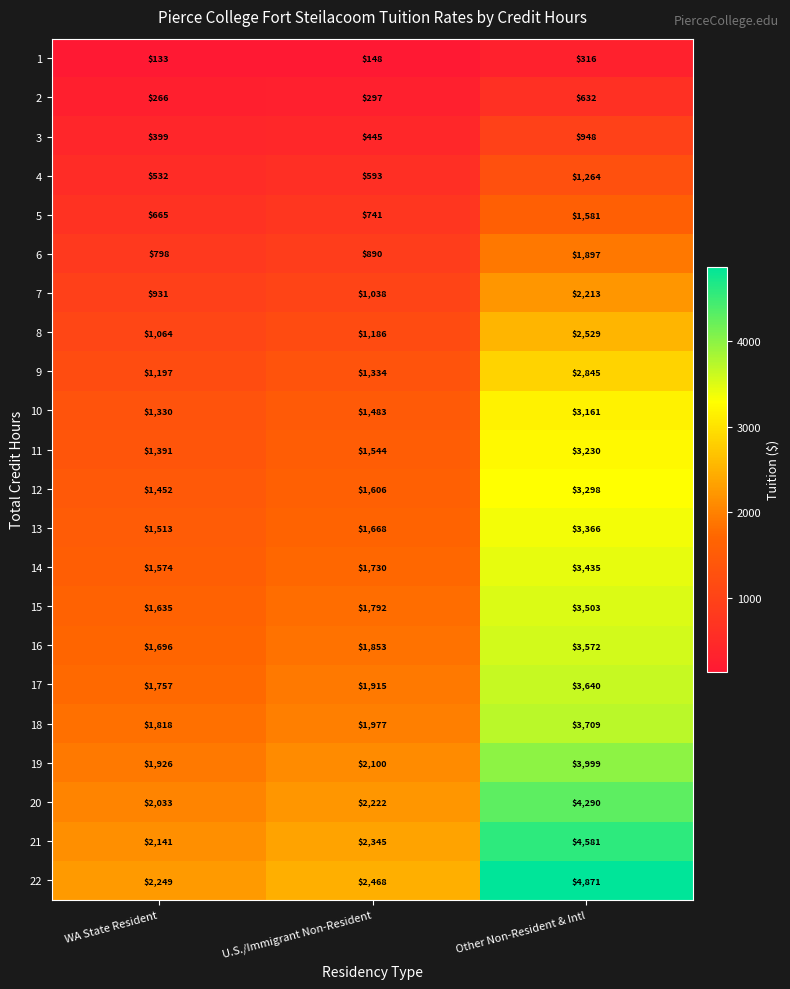

What is the average value of the 22 series?

3196